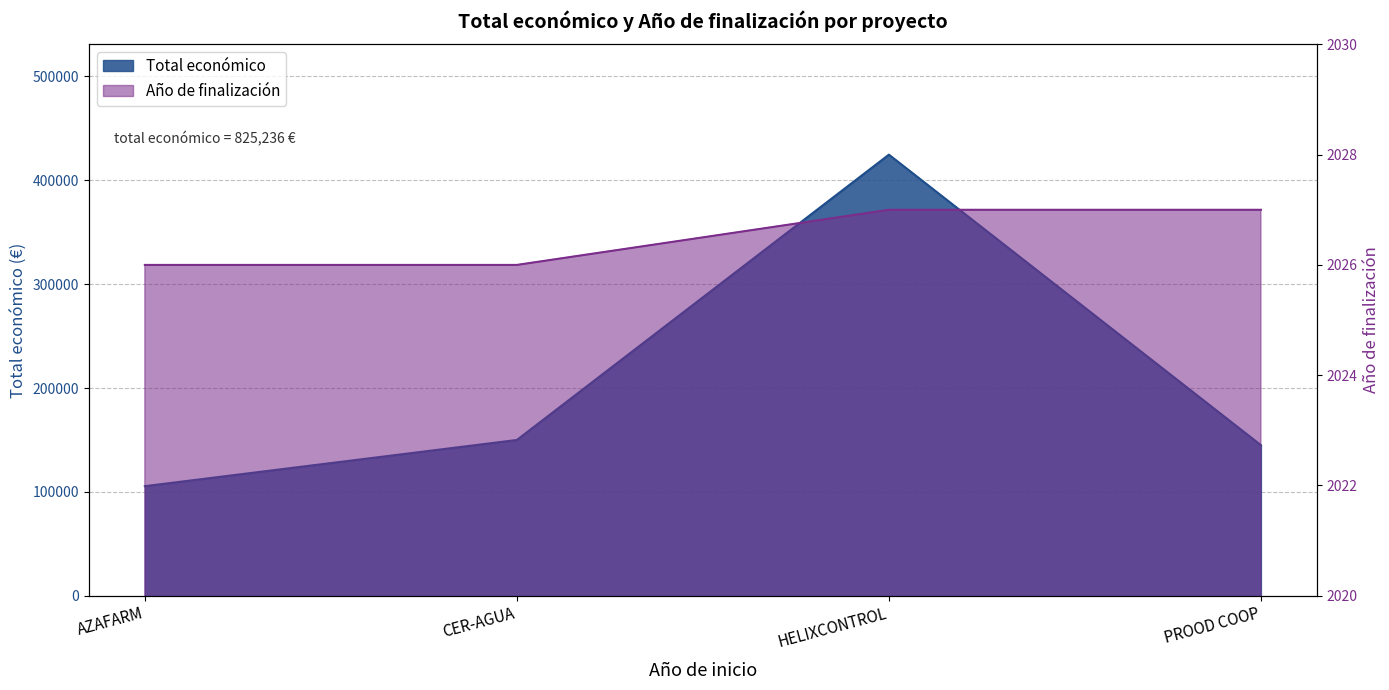

What is the sum of all Año de finalización values?

8106